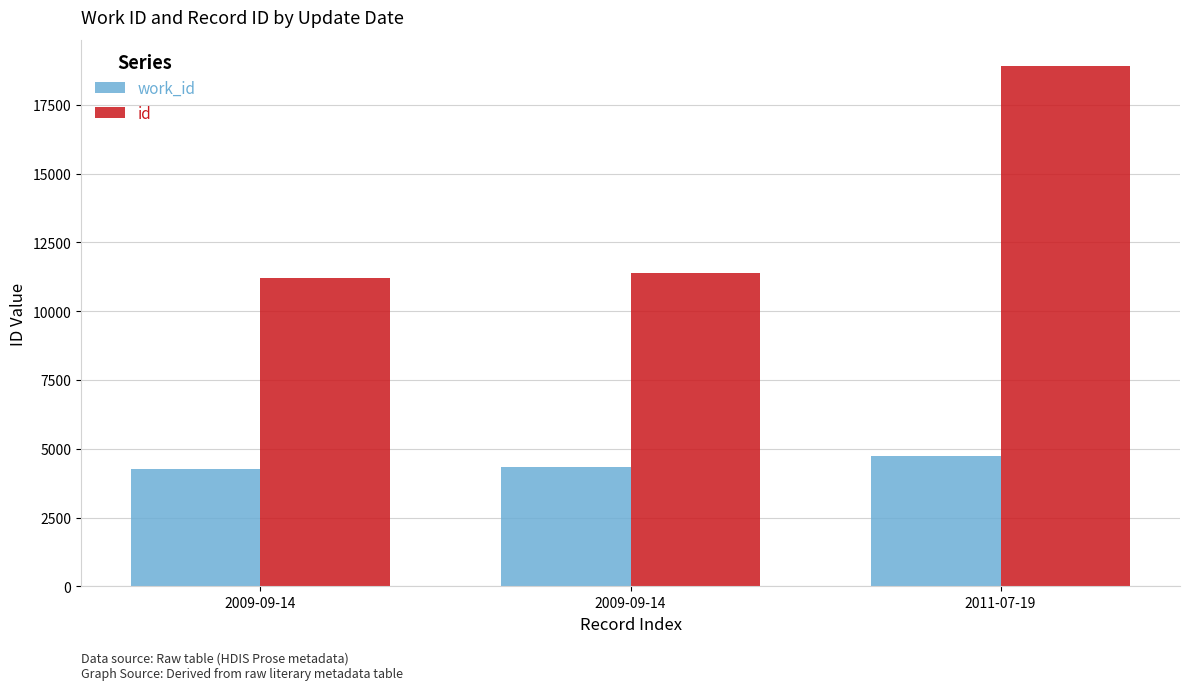

What is the total value across all series at 2009-09-14?

15469